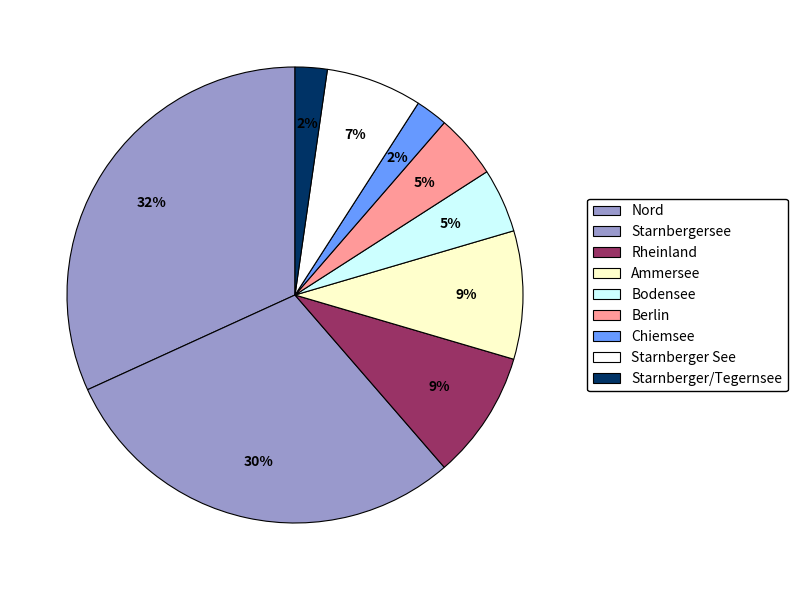

Is it true that Bodensee is 1% of the pie?

False